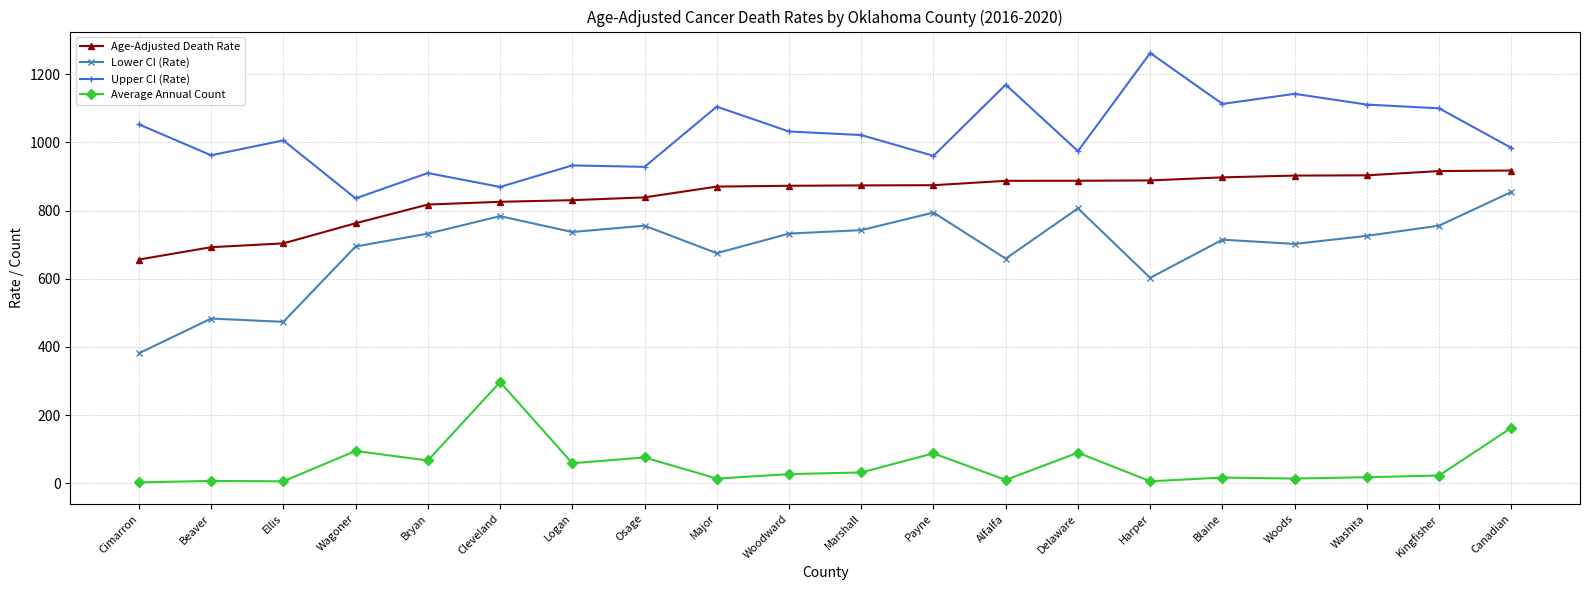

What is the value of the Upper CI (Rate) point at the 20th from the left?

983.6